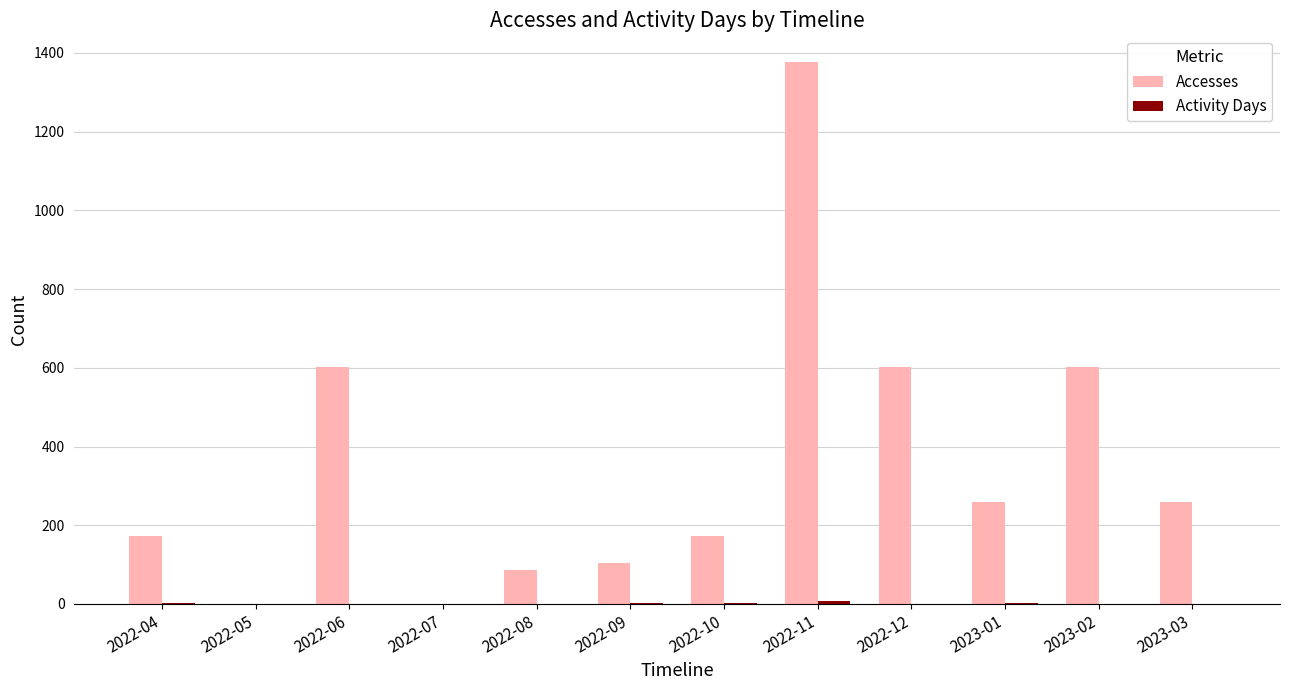

Which series has the largest range (max minus min)?

Accesses